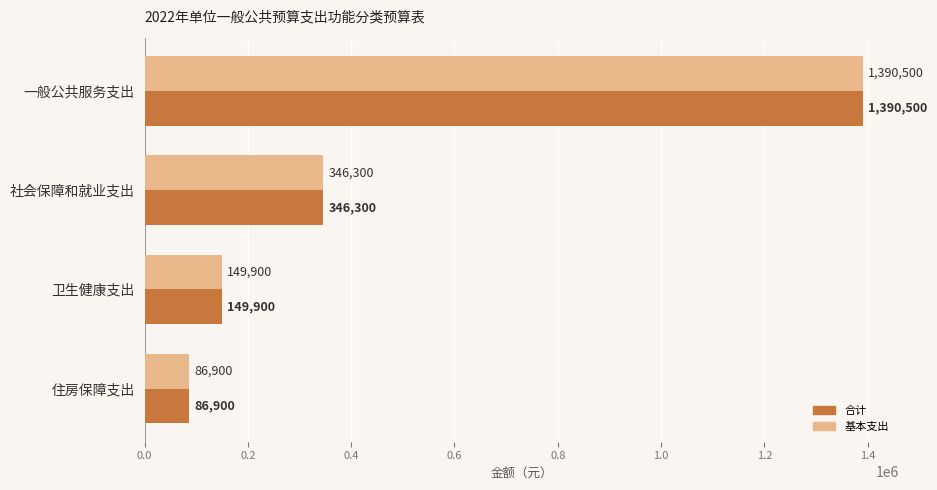

Is the value of 基本支出 at 一般公共服务支出 greater than the value of 合计 at 住房保障支出?

Yes